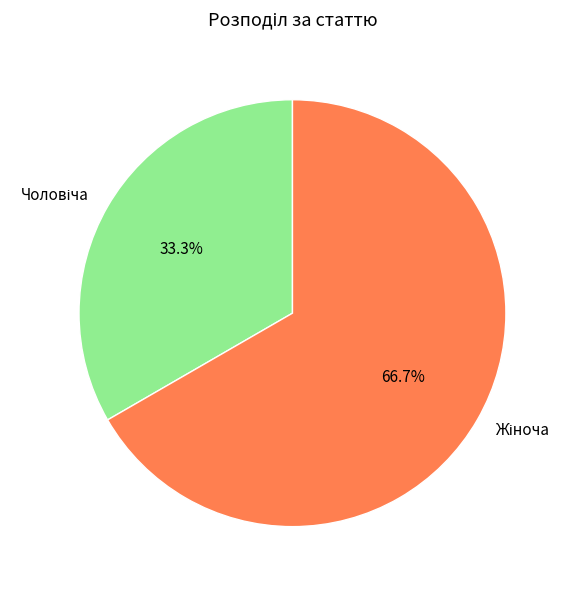

Does any single category account for the majority?

Yes